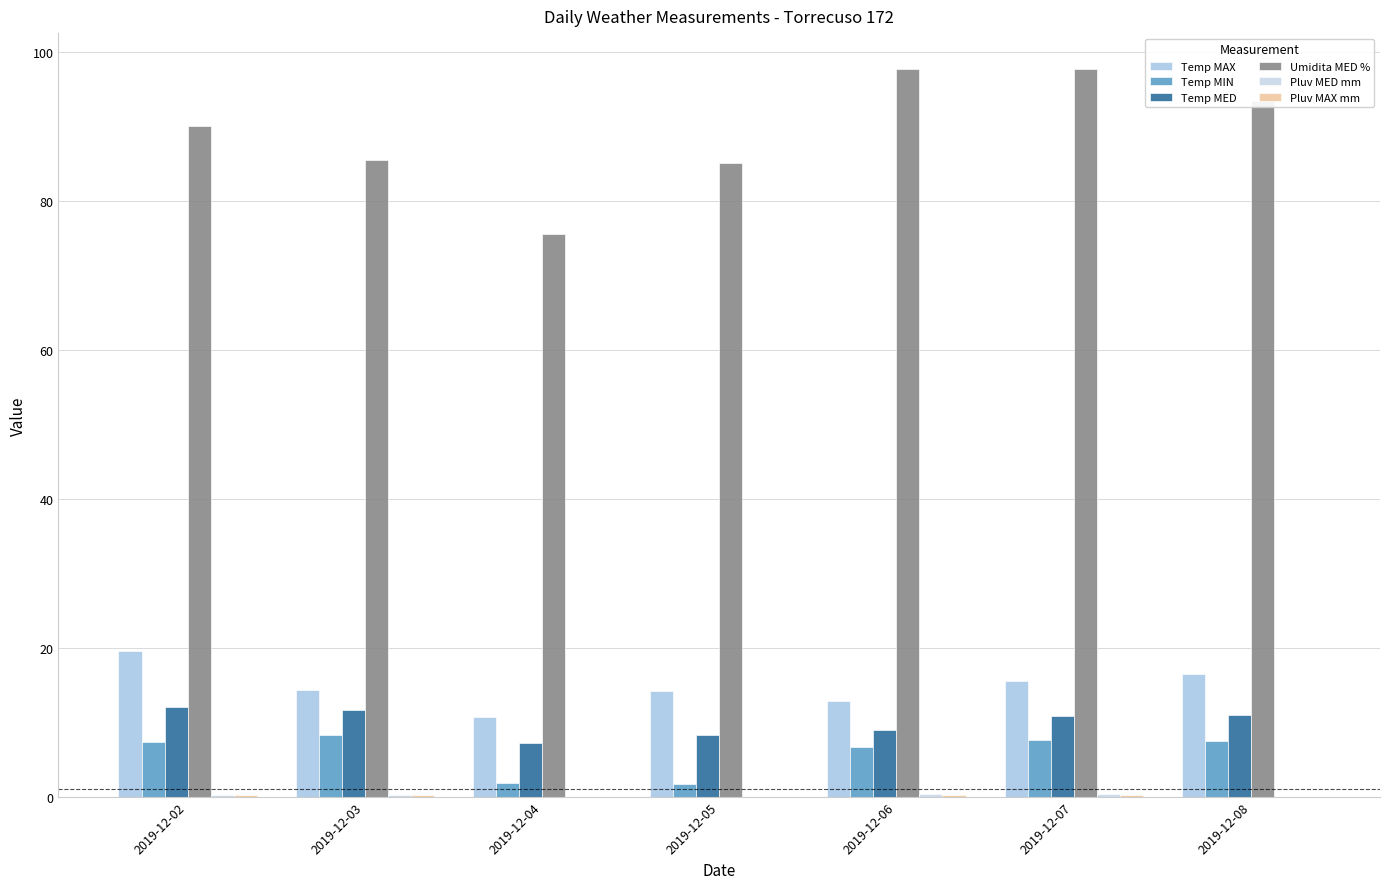

What is the difference between the highest and lowest values at 2019-12-06?

97.5